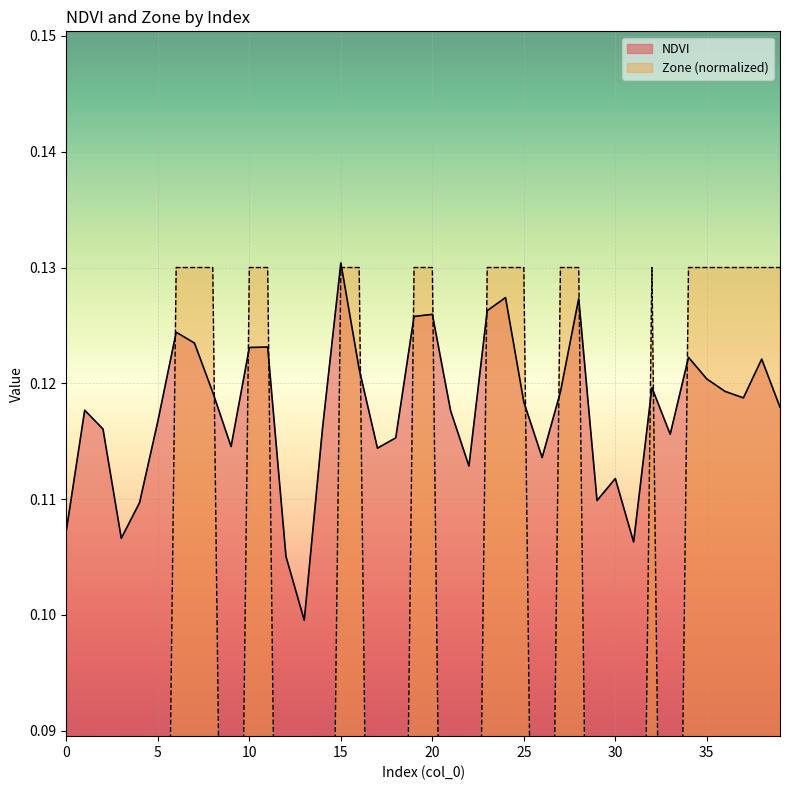

True or false: NDVI and Zone intersect in this chart.

True